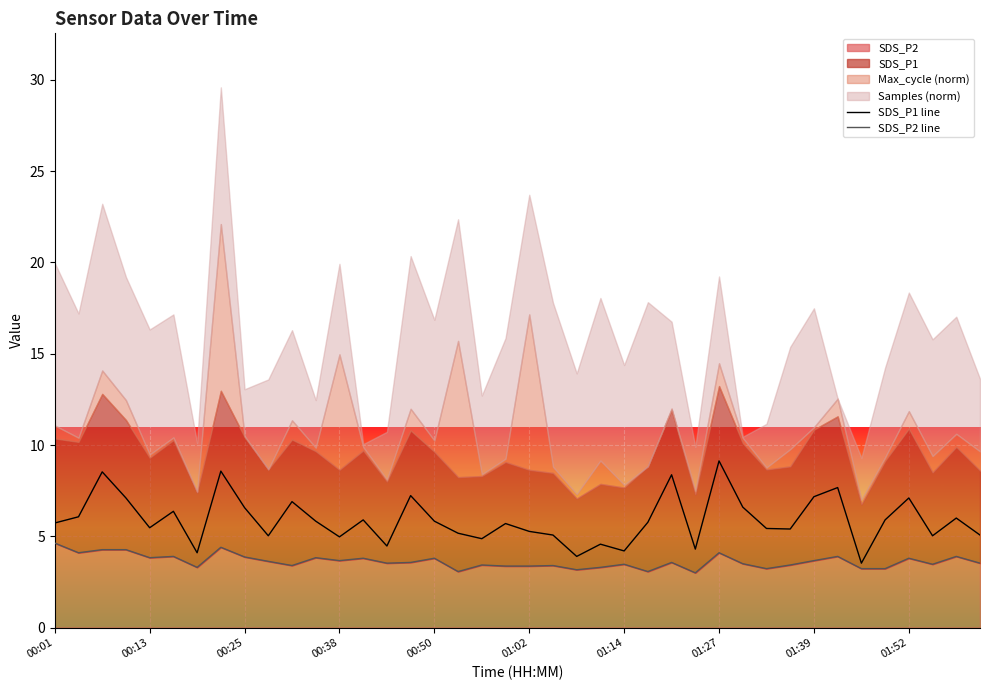

Where is SDS_P2 line nearest to the value 3?

27